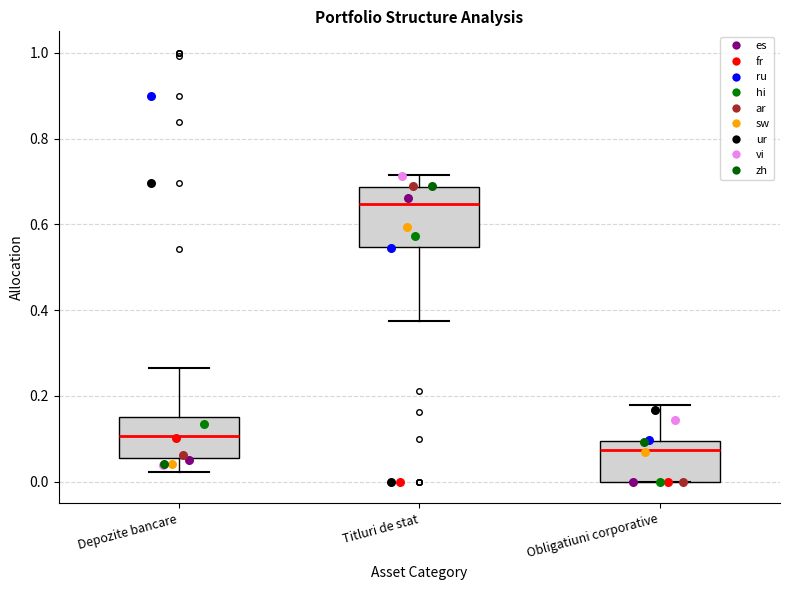

Comparing the boxes themselves (not the whiskers), which one is the tallest?

Titluri de stat